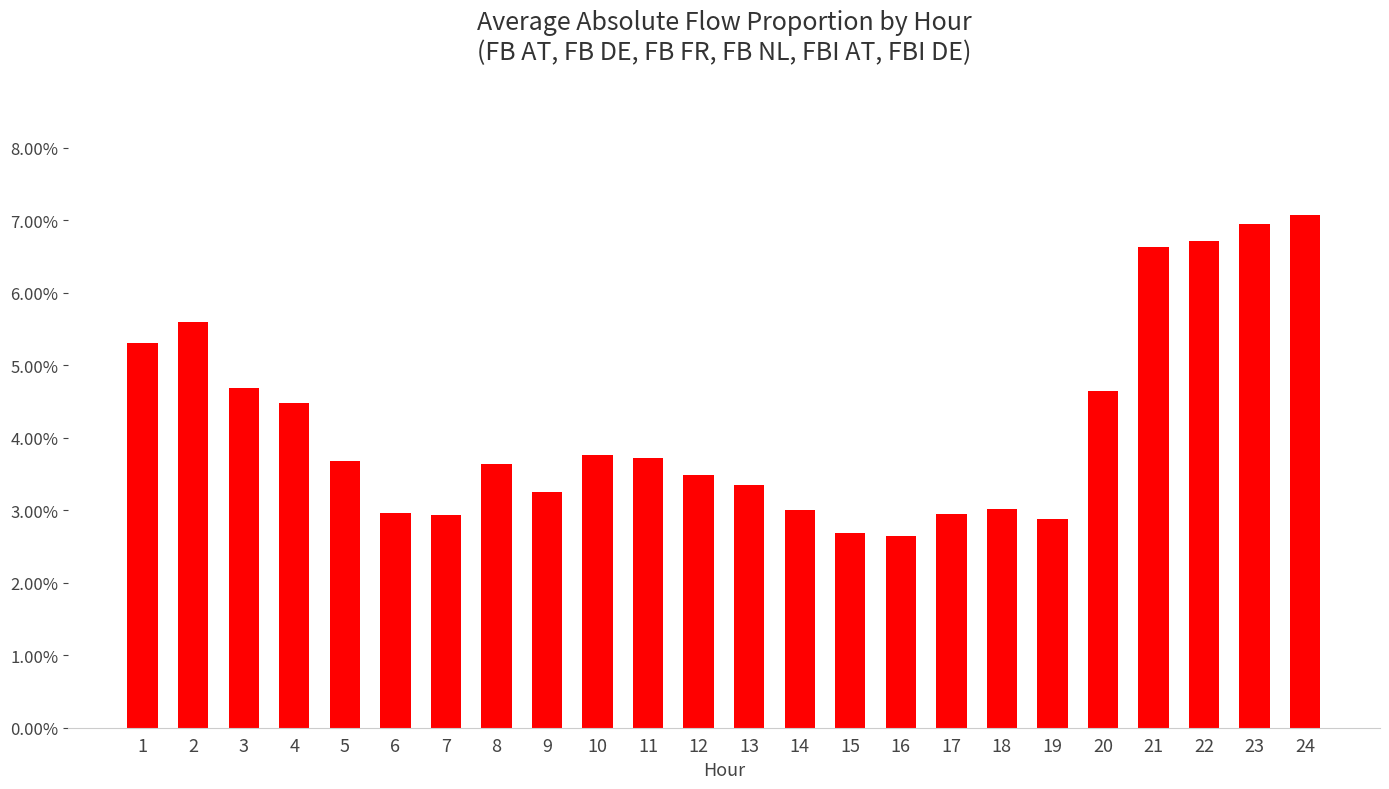

Are the bars horizontal?

No